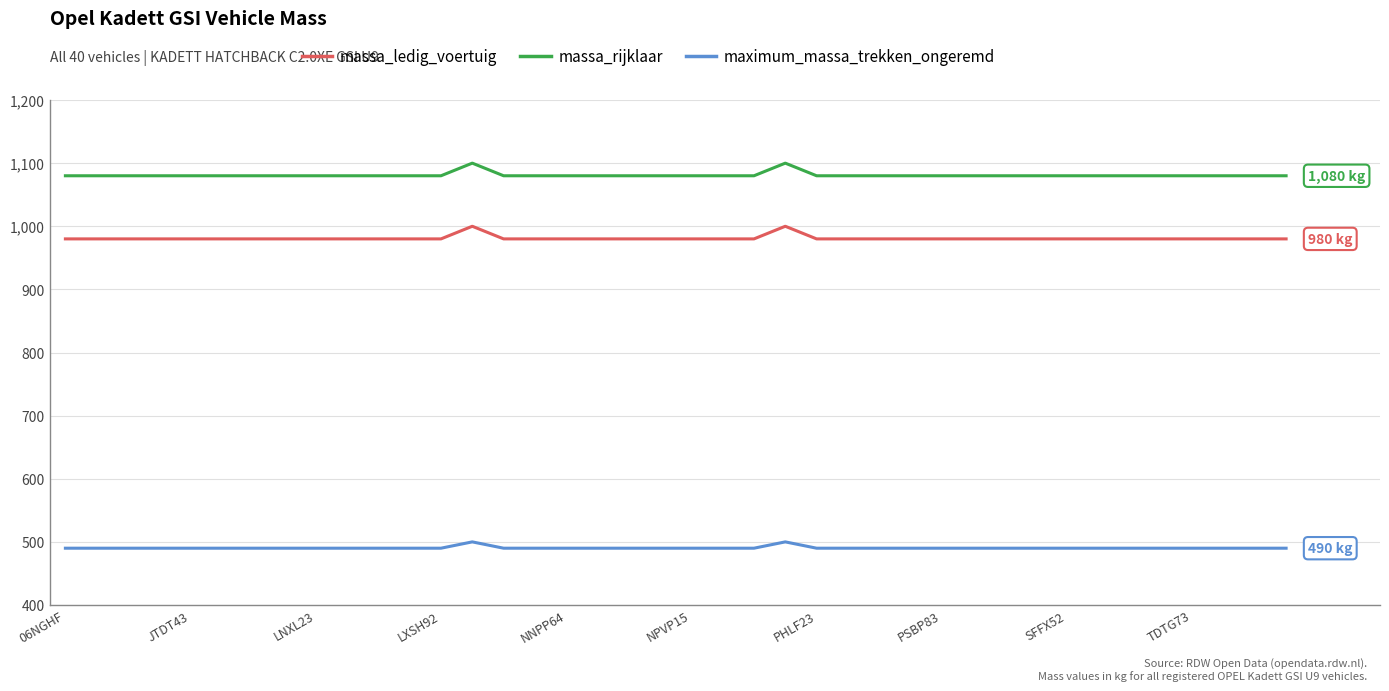

Which series has the largest total across all categories?

massa_rijklaar